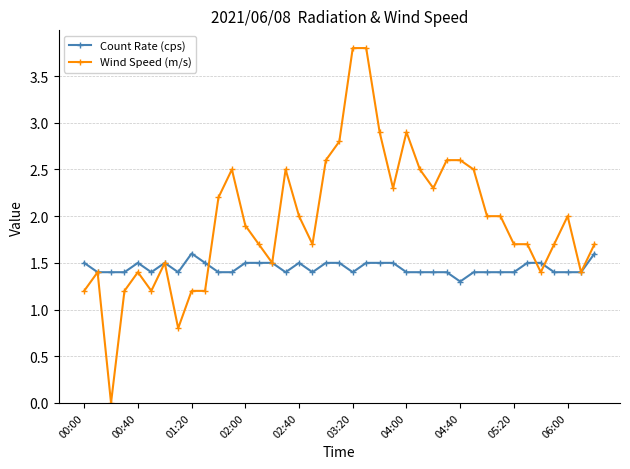

What is the lowest value of the Count Rate (cps) series?

1.3